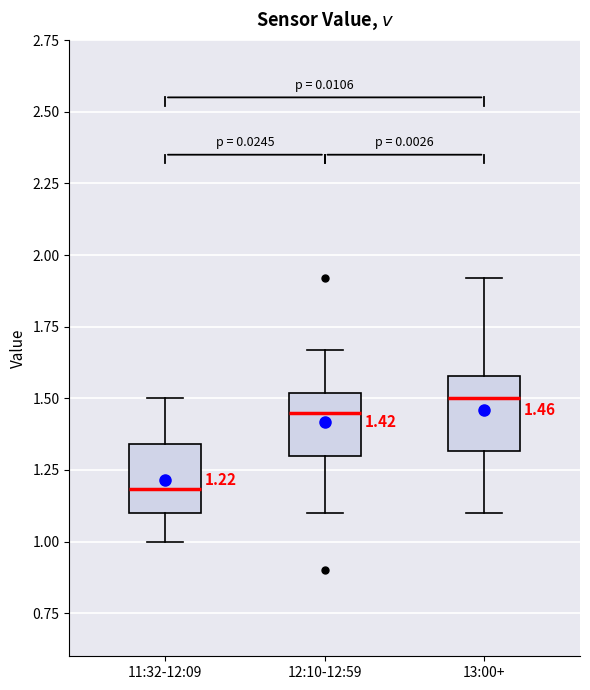

Which box's median line is the highest?

13:00+